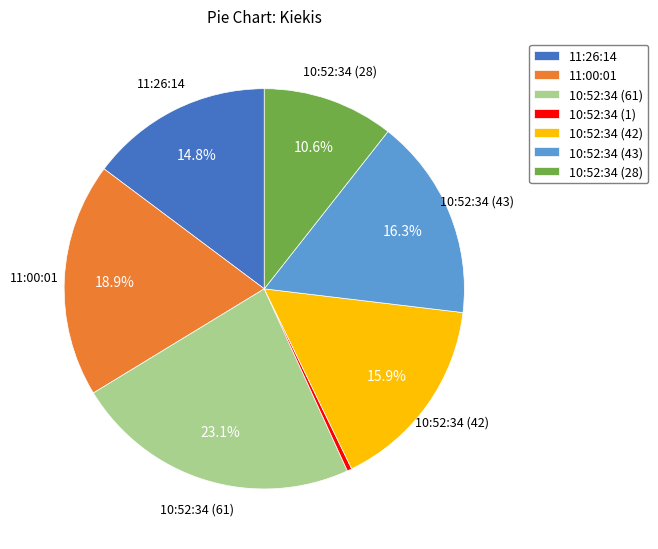

Is it true that 10:52:34 (43) is 16% of the pie?

True